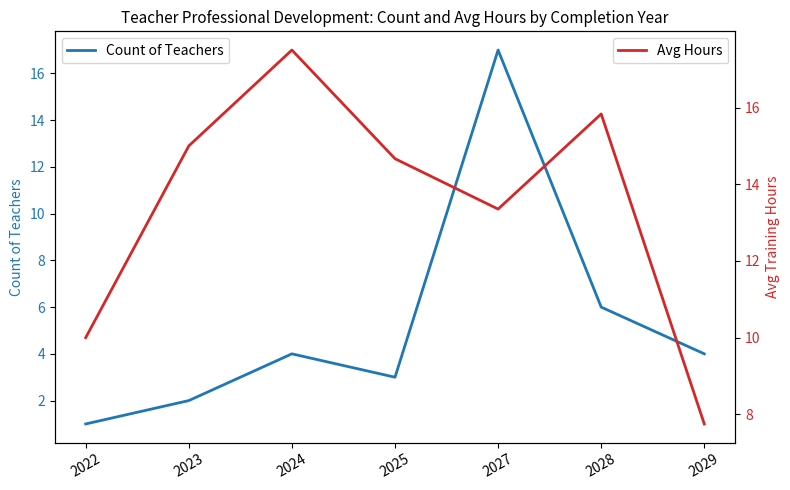

What is the highest value of the Avg Hours series?

17.5